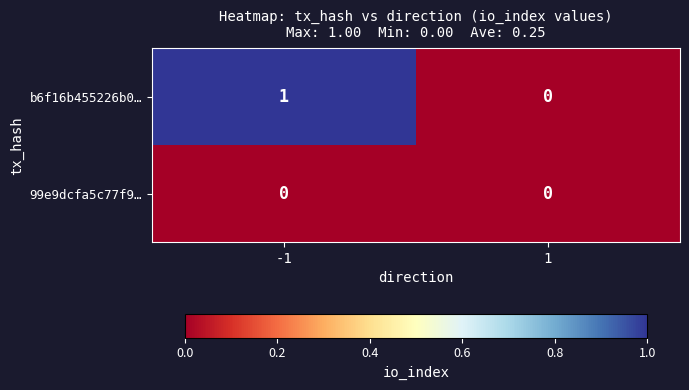

Rank the series by their average value, from lowest to highest.

99e9dcfa5c77f9…, b6f16b455226b0…